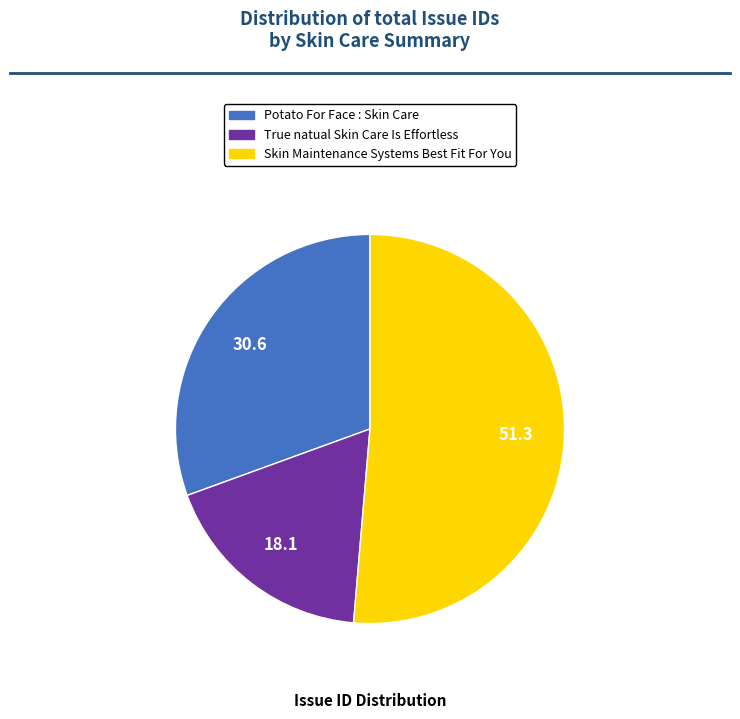

What is the majority slice?

Skin Maintenance Systems Best Fit For You